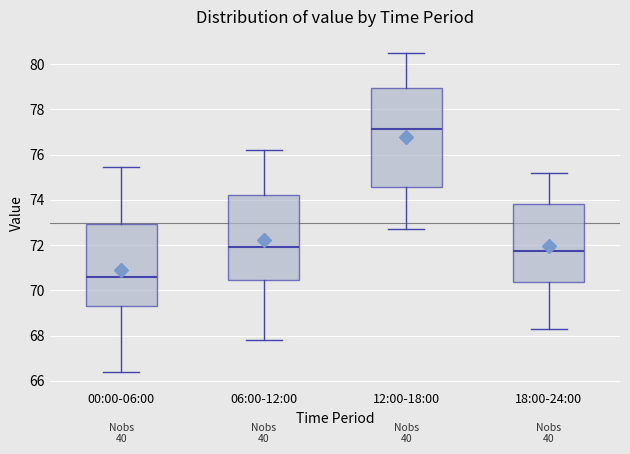

Reading left to right, read every box against the y-axis: the position of its median line, the range the box covers, and the ends of its whiskers. The values are not printed on the chart, so give them approximately, as read against the axis.

00:00-06:00: median 70.6, box 69.4 to 73.0, whiskers 66.4 to 75.4
06:00-12:00: median 72.0, box 70.4 to 74.2, whiskers 67.8 to 76.2
12:00-18:00: median 77.2, box 74.6 to 79.0, whiskers 72.8 to 80.6
18:00-24:00: median 71.8, box 70.4 to 73.8, whiskers 68.4 to 75.2